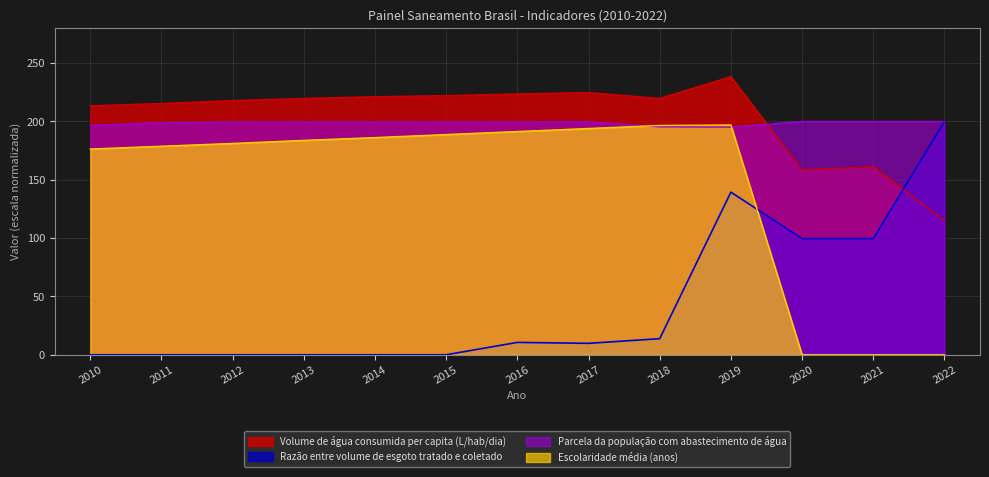

Is it true that Parcela da população com abastecimento de água equals 61.7 at 2022?

False